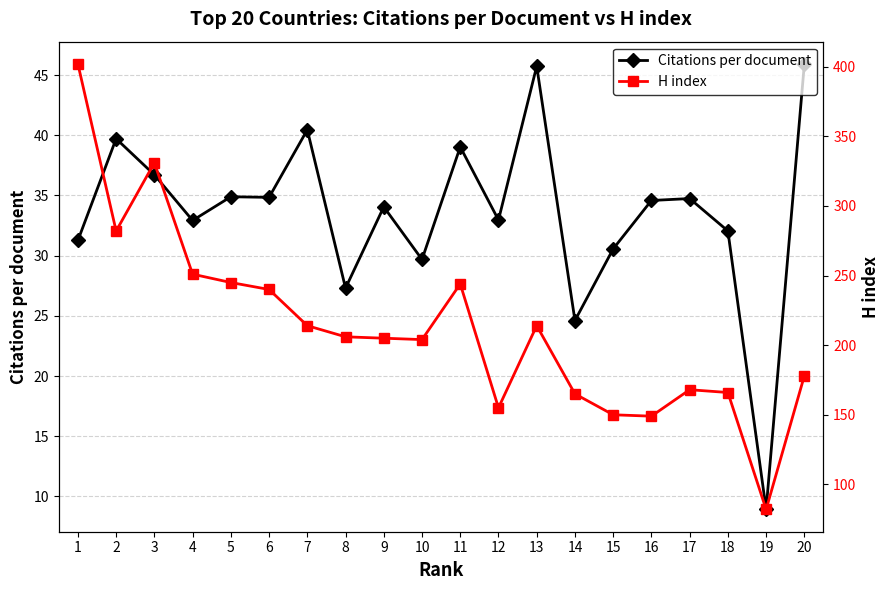

Is it true that Citations per document equals 39.0 at 11?

True